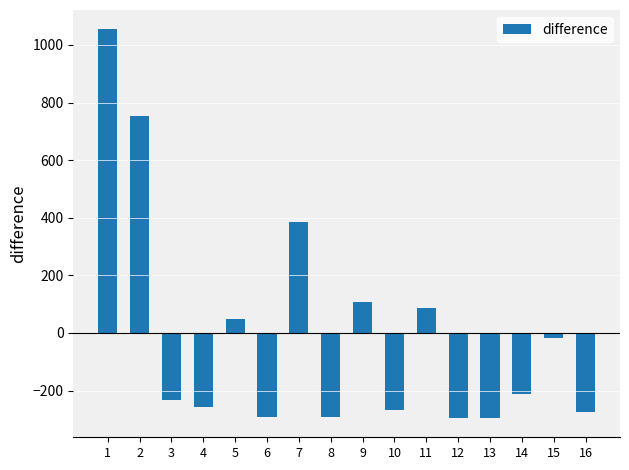

What is the minimum value shown in the chart?

-294.9